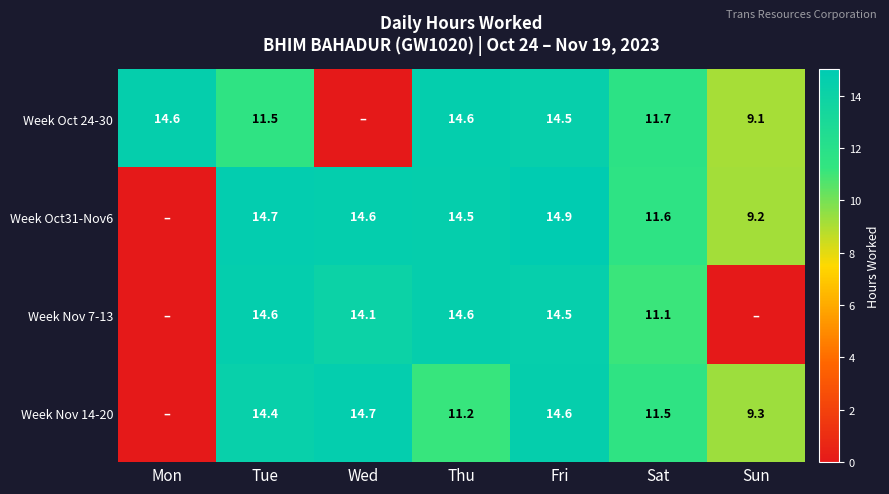

How many data points does each series have?

7